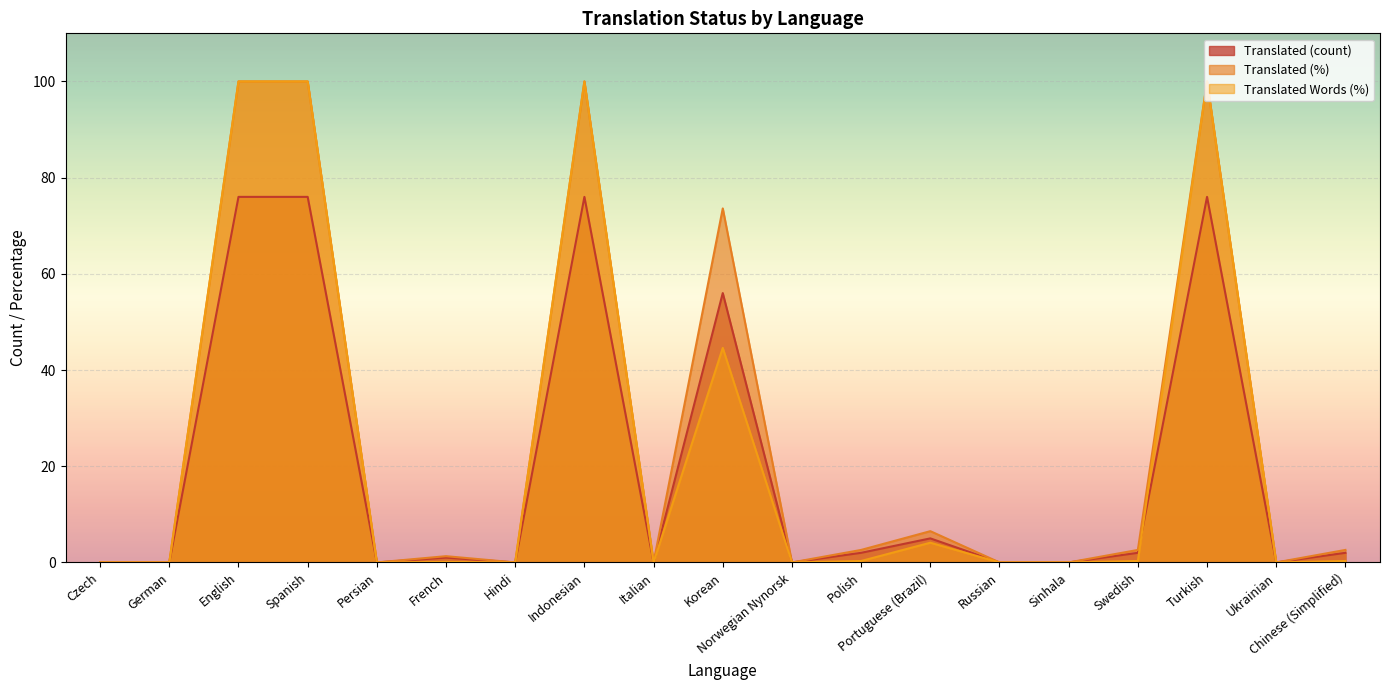

Read the Translated (count) value at English.

76.0